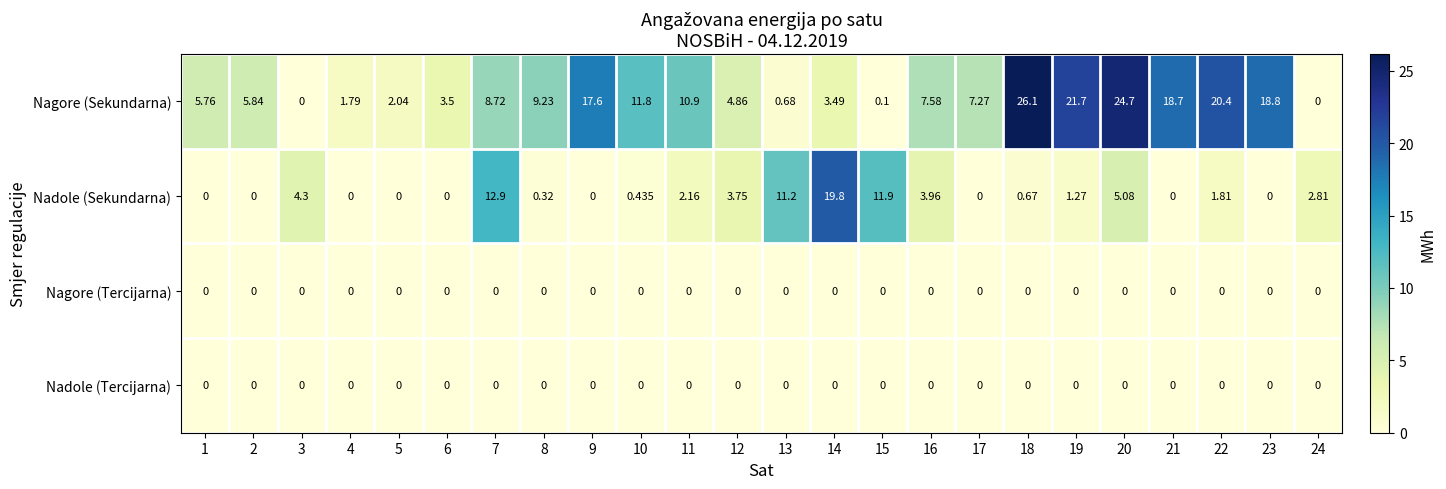

At which category is the sum across all series the highest?

20